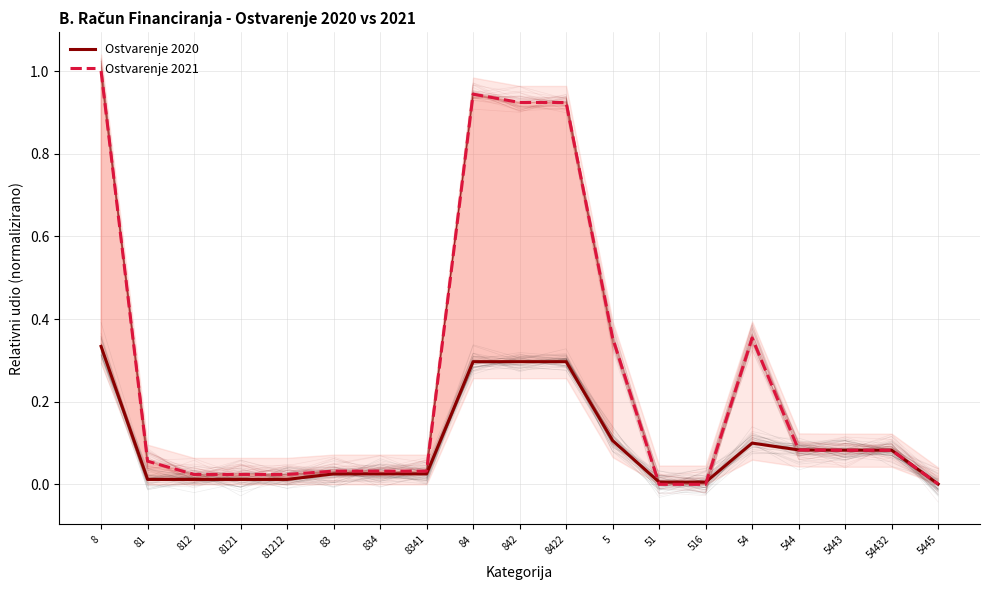

Reading left to right, list all the values displayed in this chart.

Ostvarenje 2020: 8=0.3	81=0.0	812=0.0	8121=0.0	81212=0.0	83=0.0	834=0.0	8341=0.0	84=0.3	842=0.3	8422=0.3	5=0.1	51=0.0	516=0.0	54=0.1	544=0.1	5443=0.1	54432=0.1	5445=0.0
Ostvarenje 2021: 8=1.0	81=0.1	812=0.0	8121=0.0	81212=0.0	83=0.0	834=0.0	8341=0.0	84=0.9	842=0.9	8422=0.9	5=0.4	51=0.0	516=0.0	54=0.4	544=0.1	5443=0.1	54432=0.1	5445=0.0